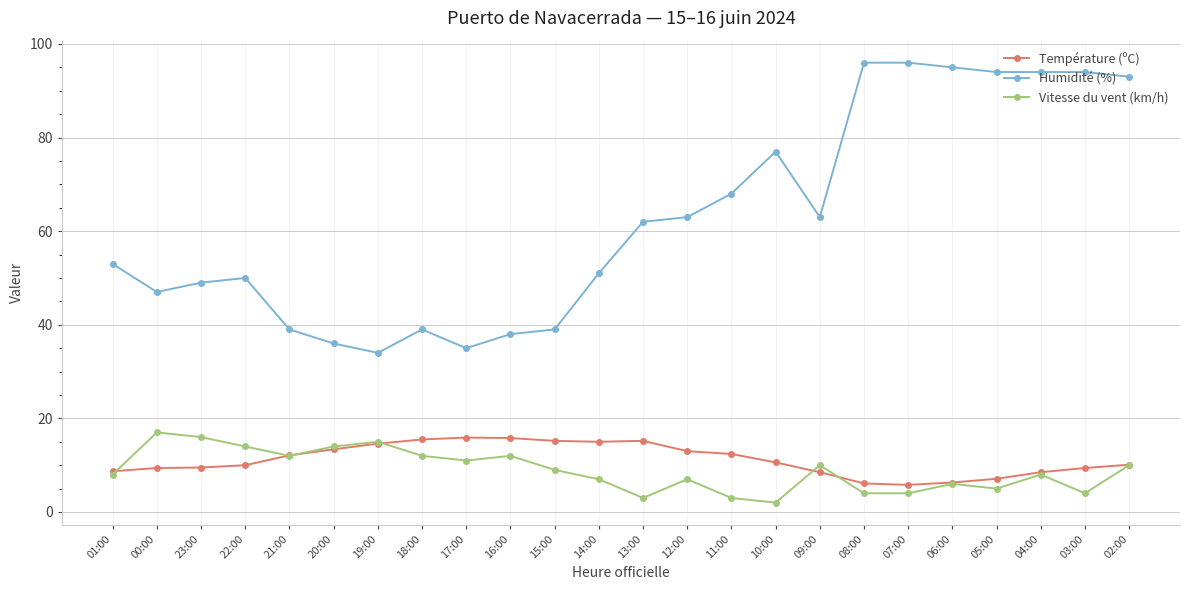

True or false: Vitesse du vent (km/h) has more than 2 interior local peaks.

True